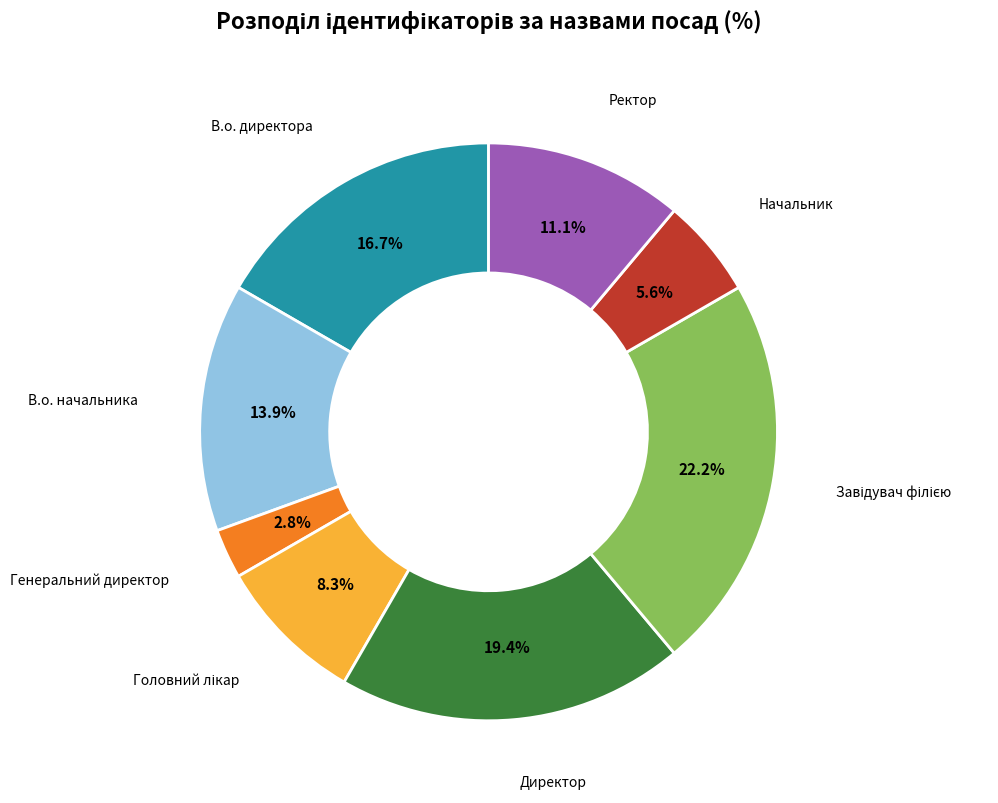

Is there any slice that represents more than half of the pie?

No